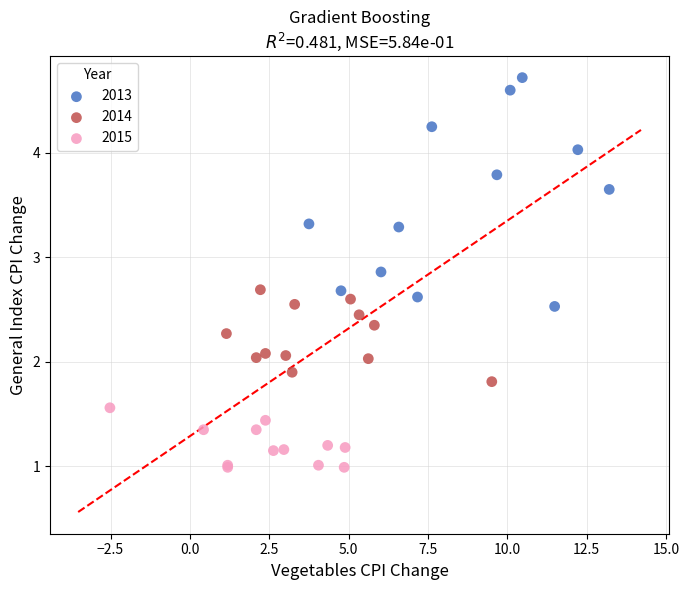

Which series contains the highest Y value?

2013